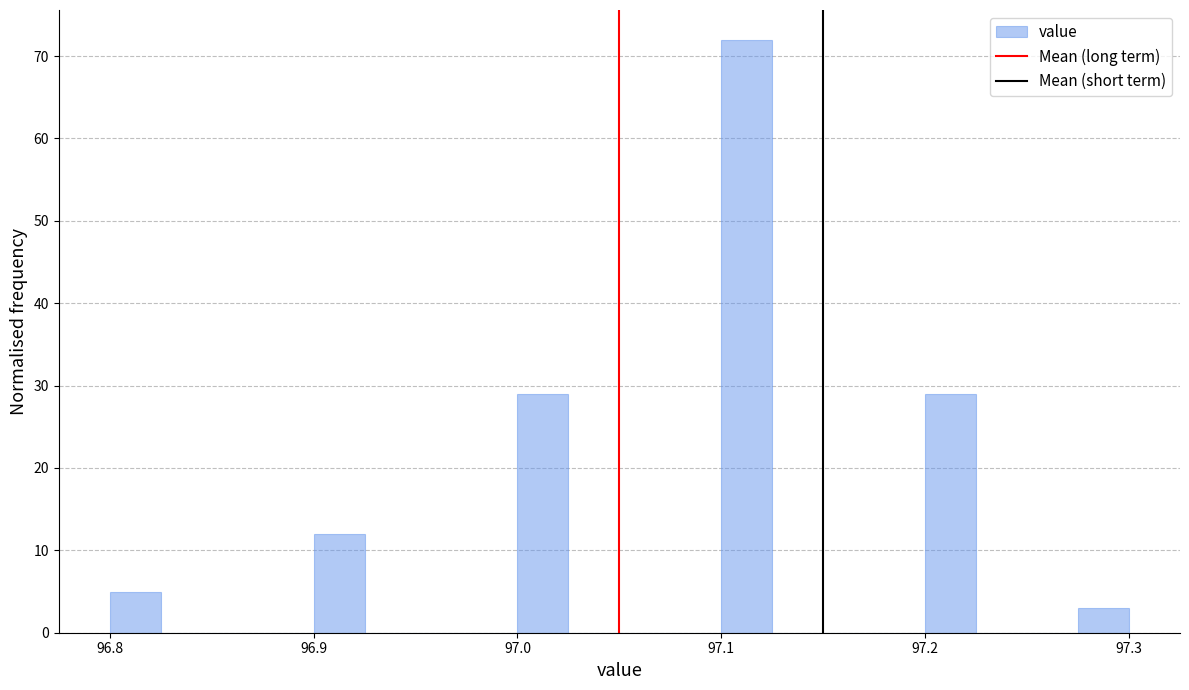

Around what value on the x-axis is the tallest bar? Give the approximate position of its centre, as read against the axis.

97.11